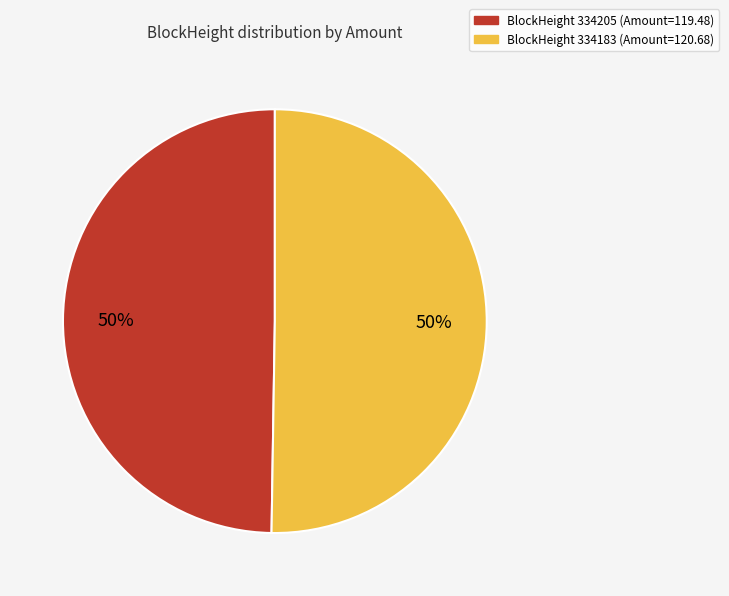

To the nearest percent, what is the average slice percentage?

50%